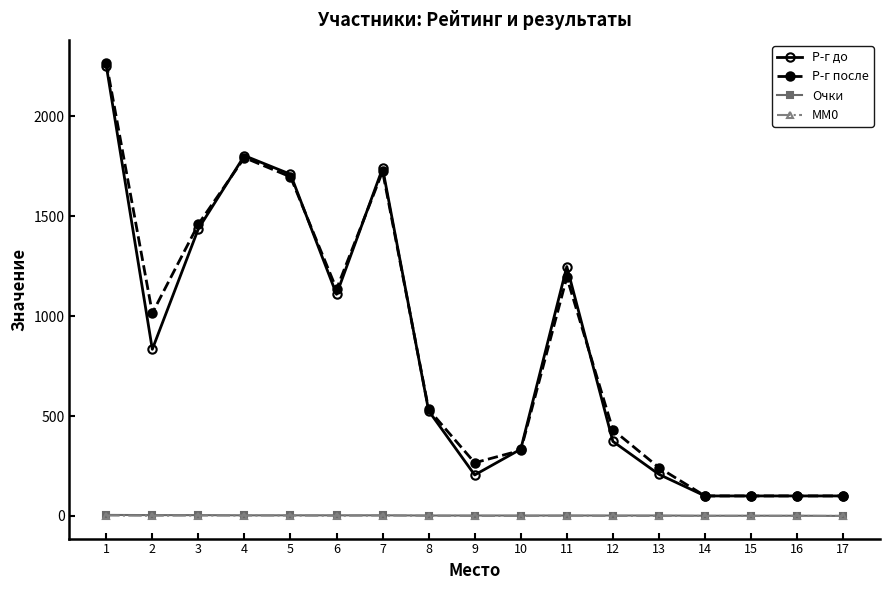

What is the sum of the Р-г до values at 3 and 16?

1537